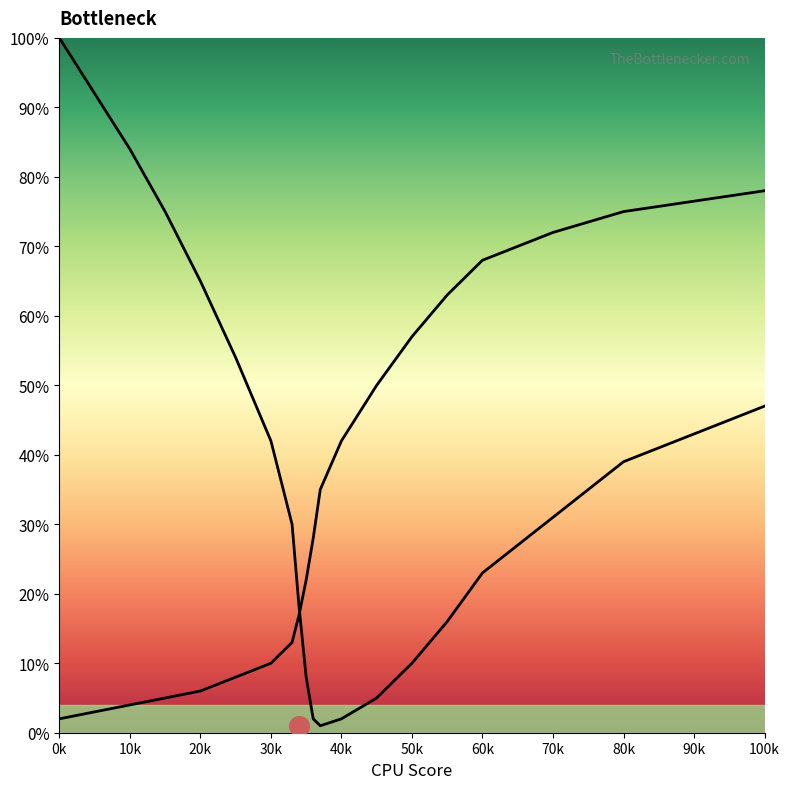

Which series has the largest Y range (max minus min)?

CPU Bottleneck